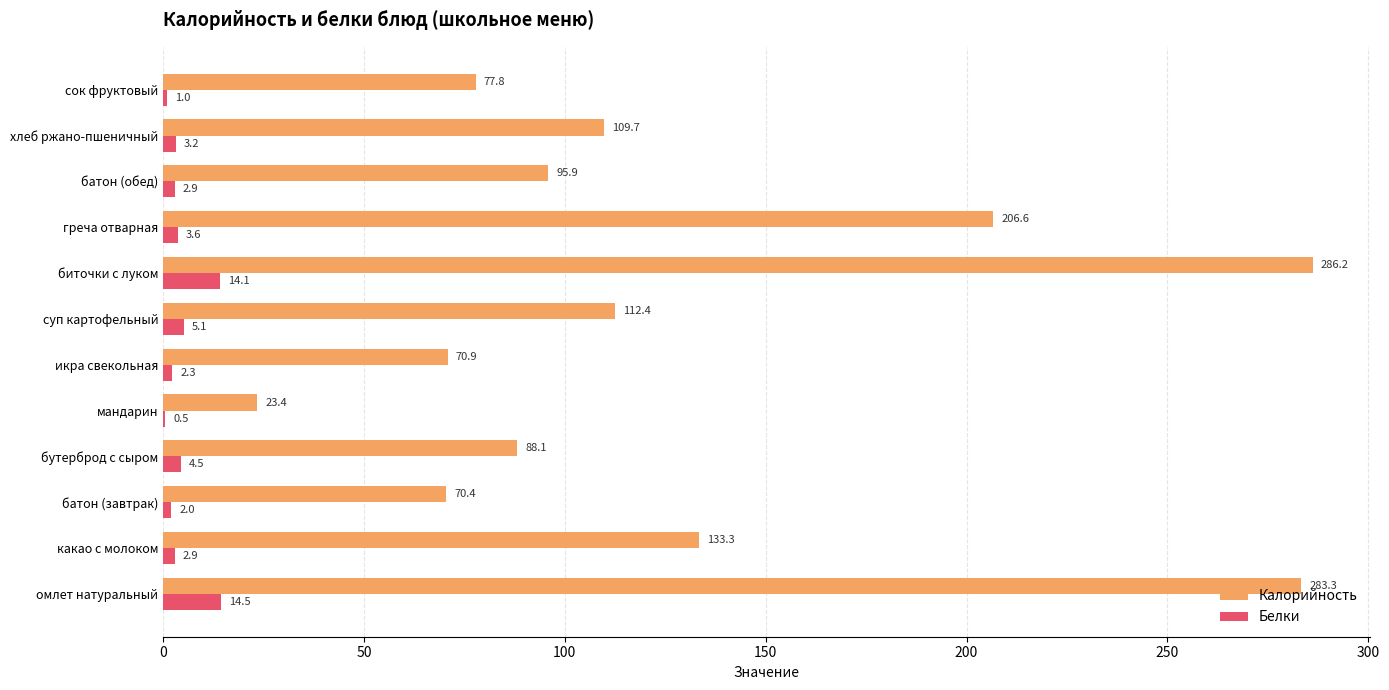

The value of Белки at греча отварная is 3.6. True or false?

True